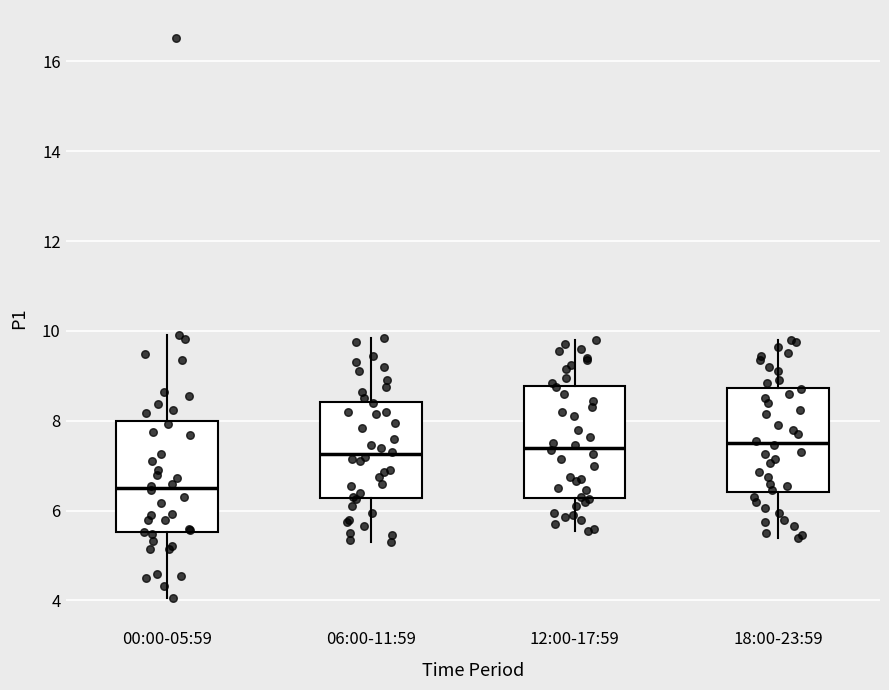

Reading left to right, read every box against the y-axis: the position of its median line, the range the box covers, and the ends of its whiskers. The values are not printed on the chart, so give them approximately, as read against the axis.

00:00-05:59: median 6.6, box 5.6 to 8.0, whiskers 4.0 to 10.0
06:00-11:59: median 7.2, box 6.2 to 8.4, whiskers 5.4 to 9.8
12:00-17:59: median 7.4, box 6.2 to 8.8, whiskers 5.6 to 9.8
18:00-23:59: median 7.6, box 6.4 to 8.8, whiskers 5.4 to 9.8